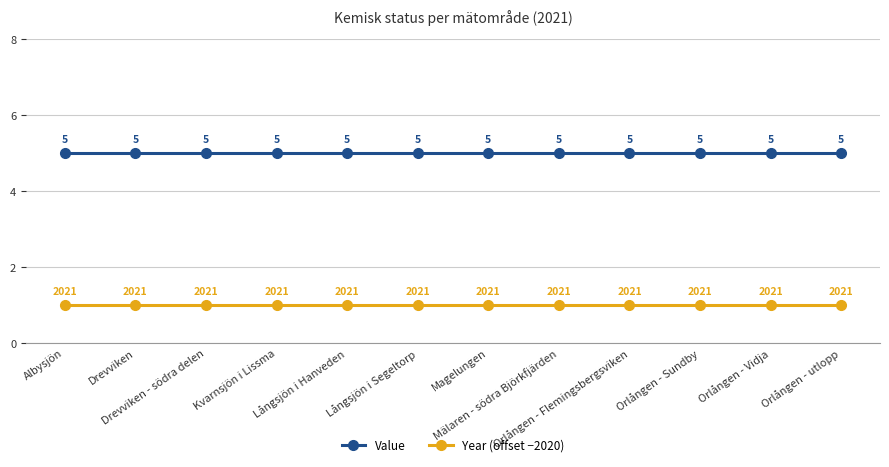

What is the sum of all Year (offset −2020) values?

12